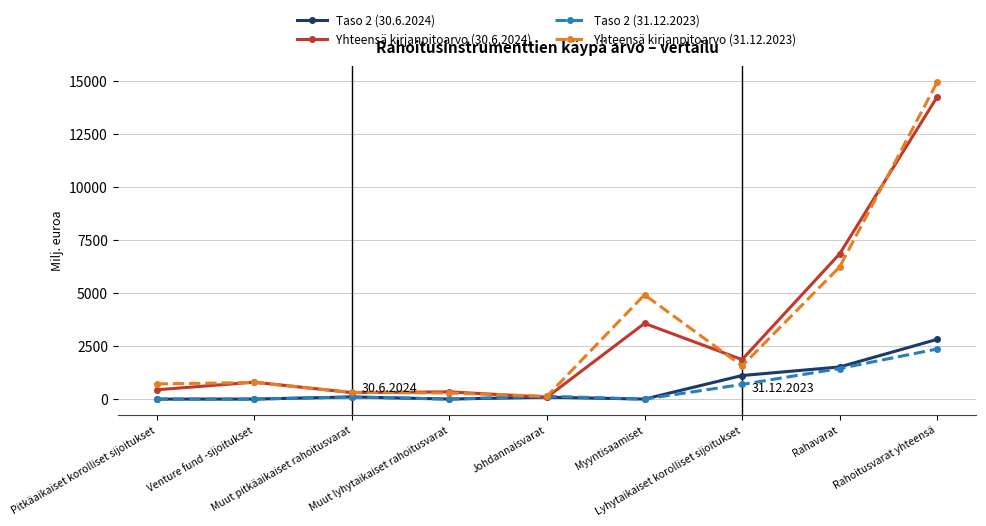

How many lines are shown in the chart?

4